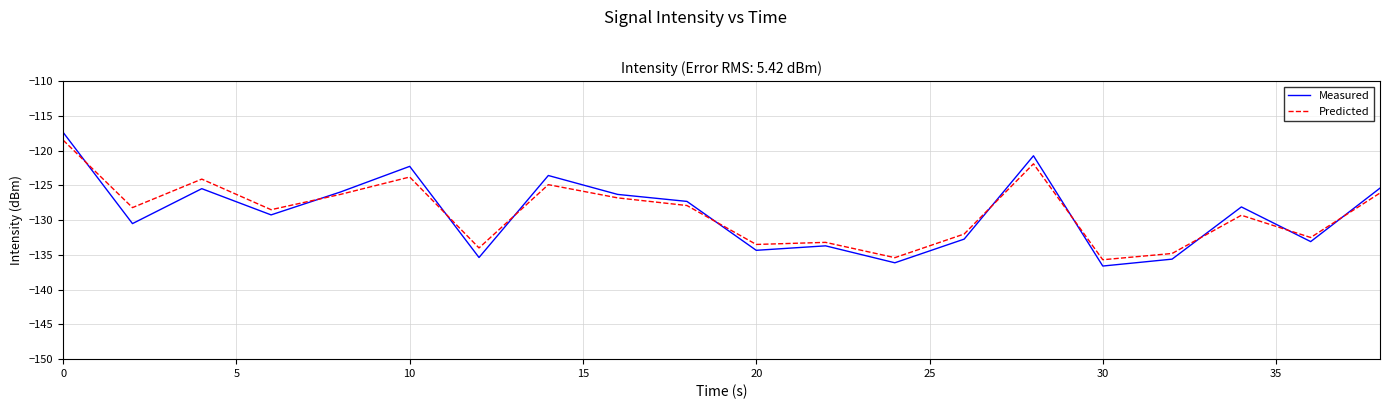

What is the highest value of the Predicted series?

-118.5